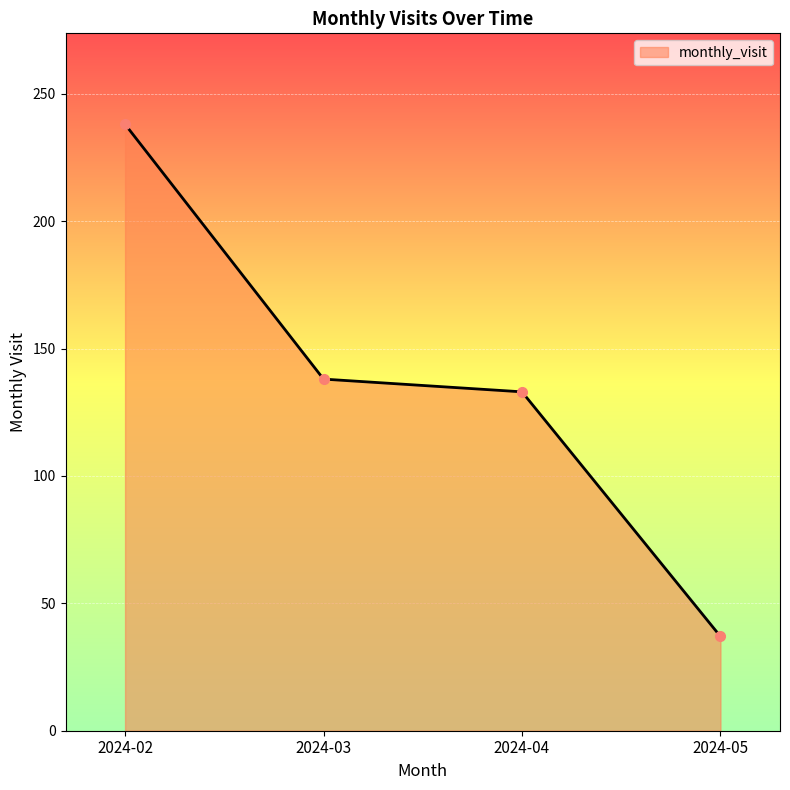

The chart shows a value of 138 at 2024-03. True or false?

True